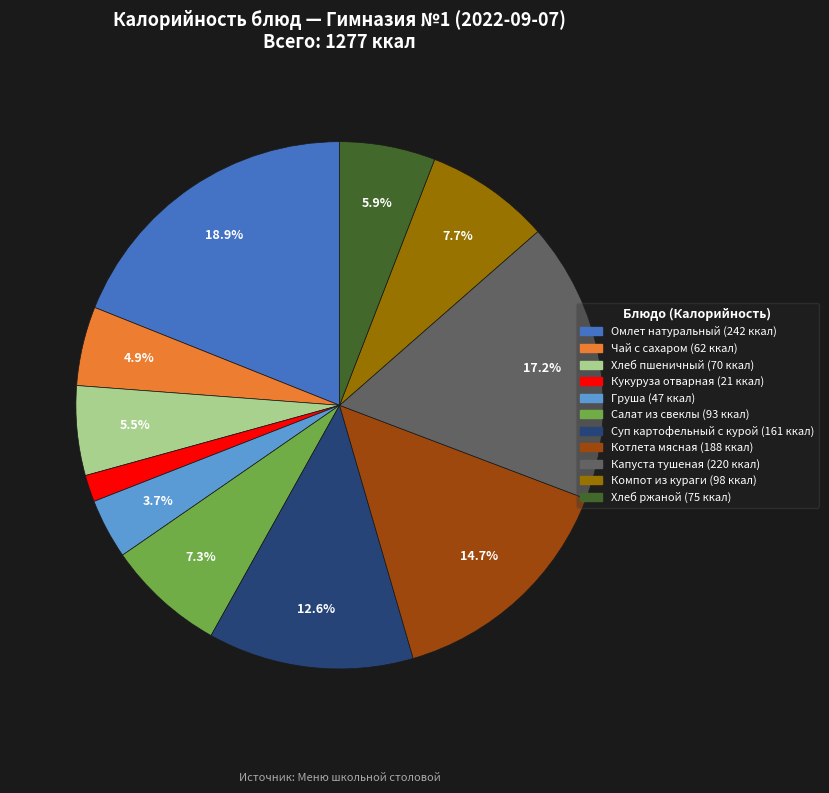

Is it true that Хлеб ржаной is 19% of the pie?

False